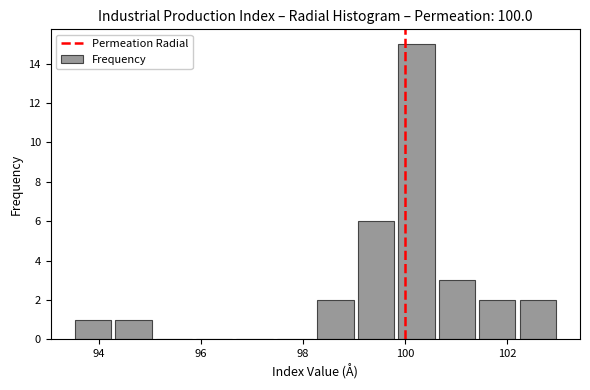

Around what value on the x-axis is the tallest bar? Give the approximate position of its centre, as read against the axis.

100.2